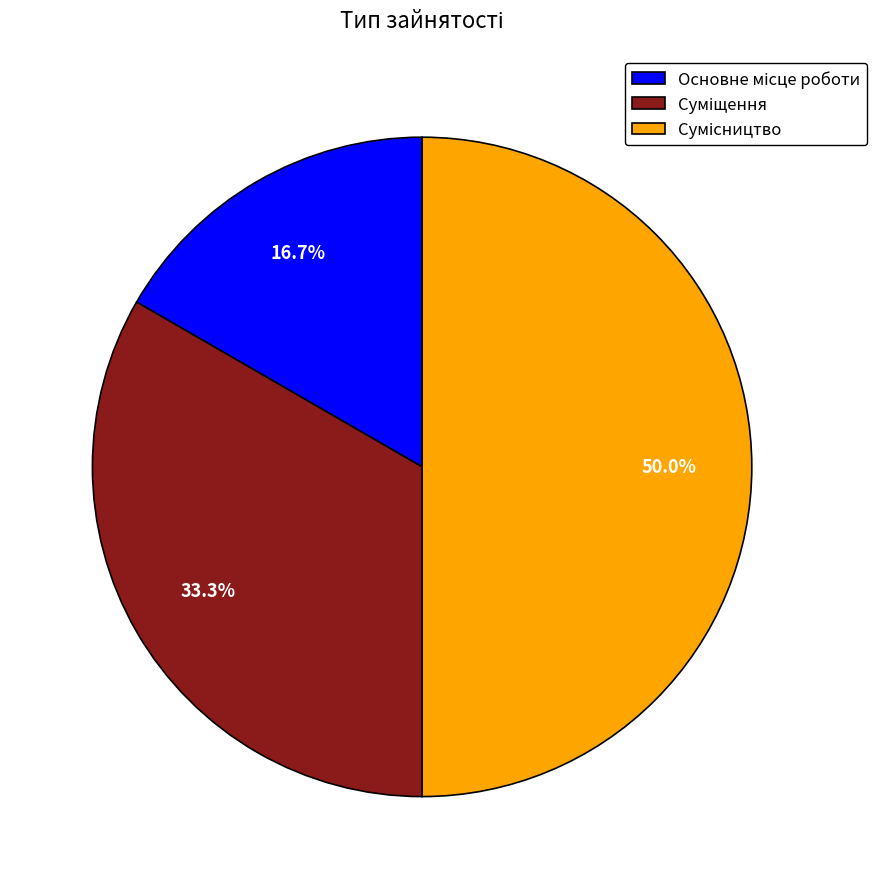

What portion of the pie excludes Основне місце роботи?

83.3%